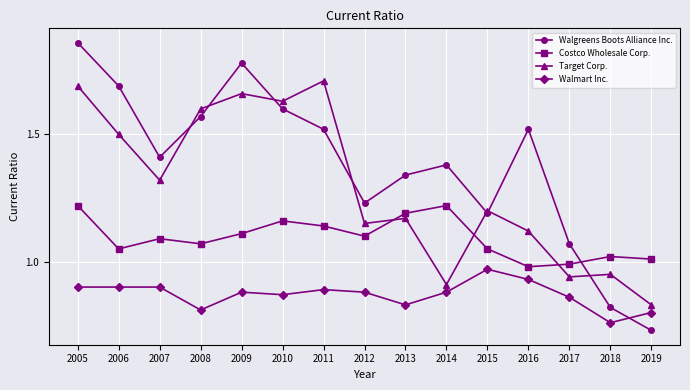

At which category is the sum across all series the highest?

2005